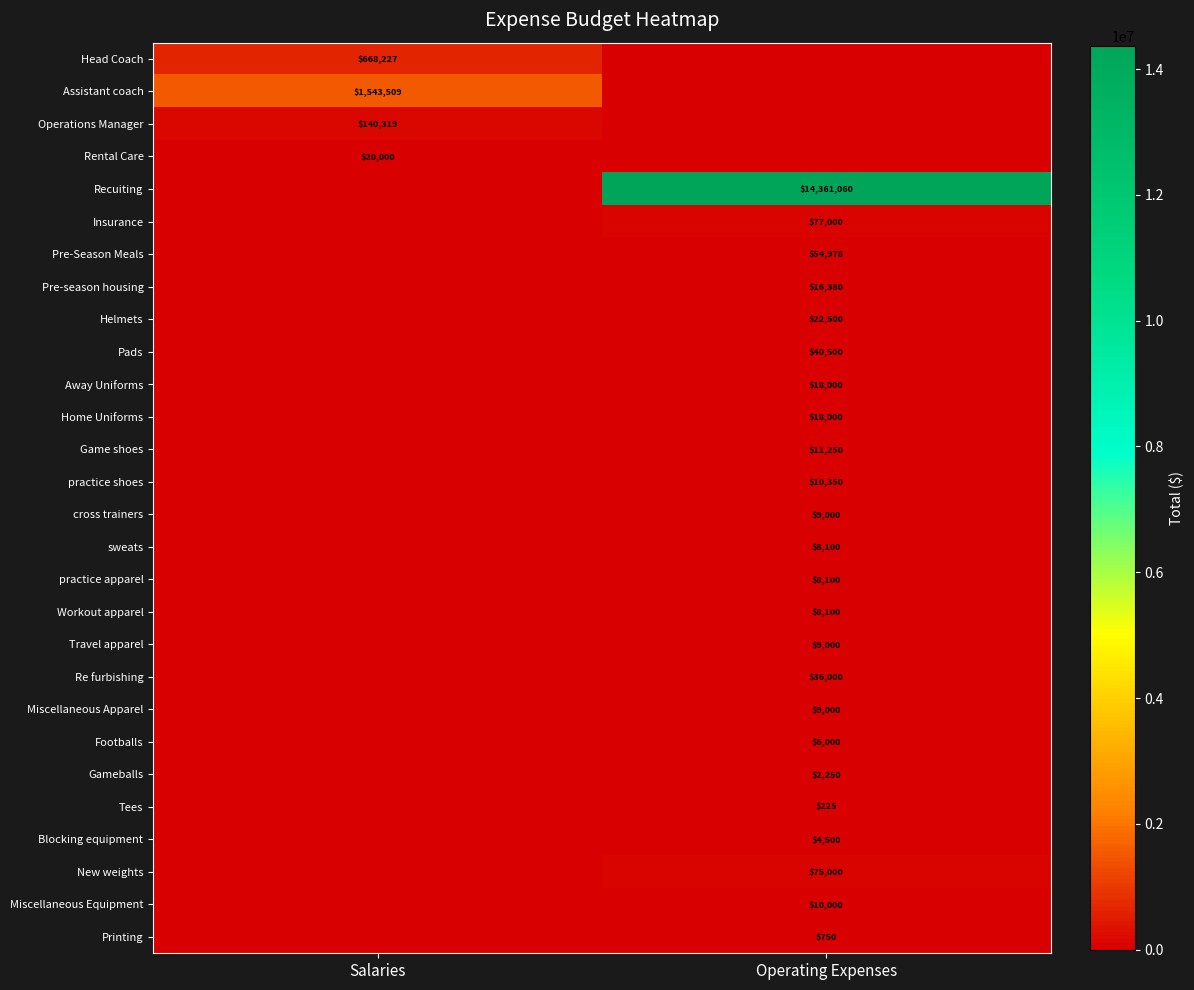

Is it true that Gameballs equals 2250 at Operating Expenses?

True